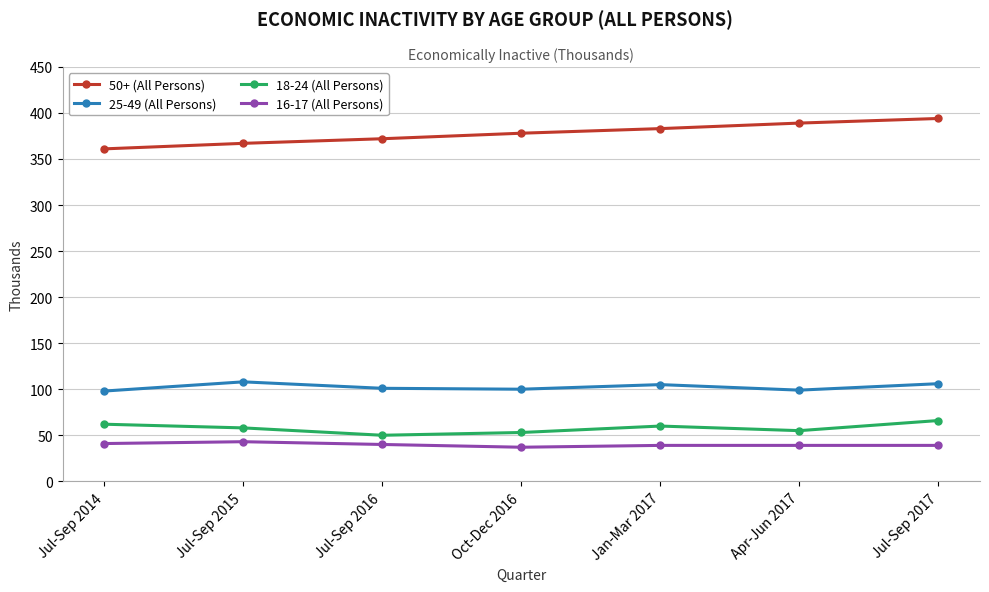

At which category does 25-49 (All Persons) reach its first local peak?

Jul-Sep 2015